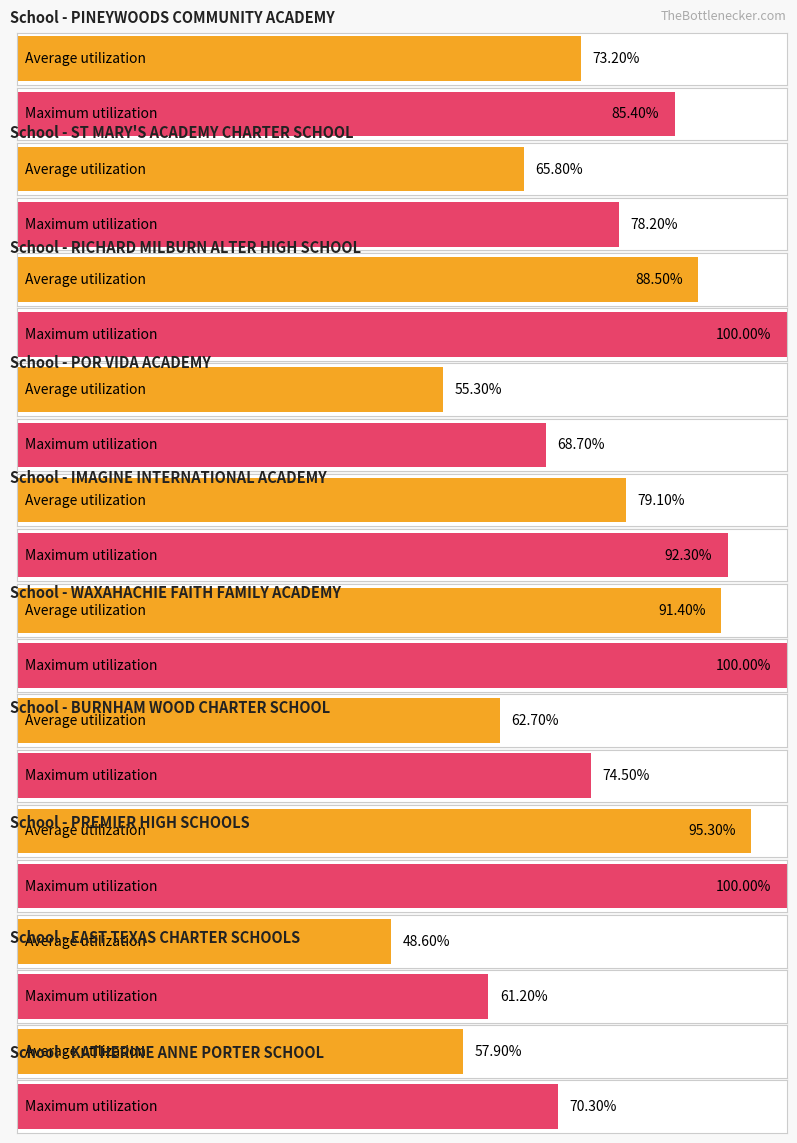

The Average utilization series shows 32.9 at KATHERINE ANNE PORTER SCHOOL. True or false?

False